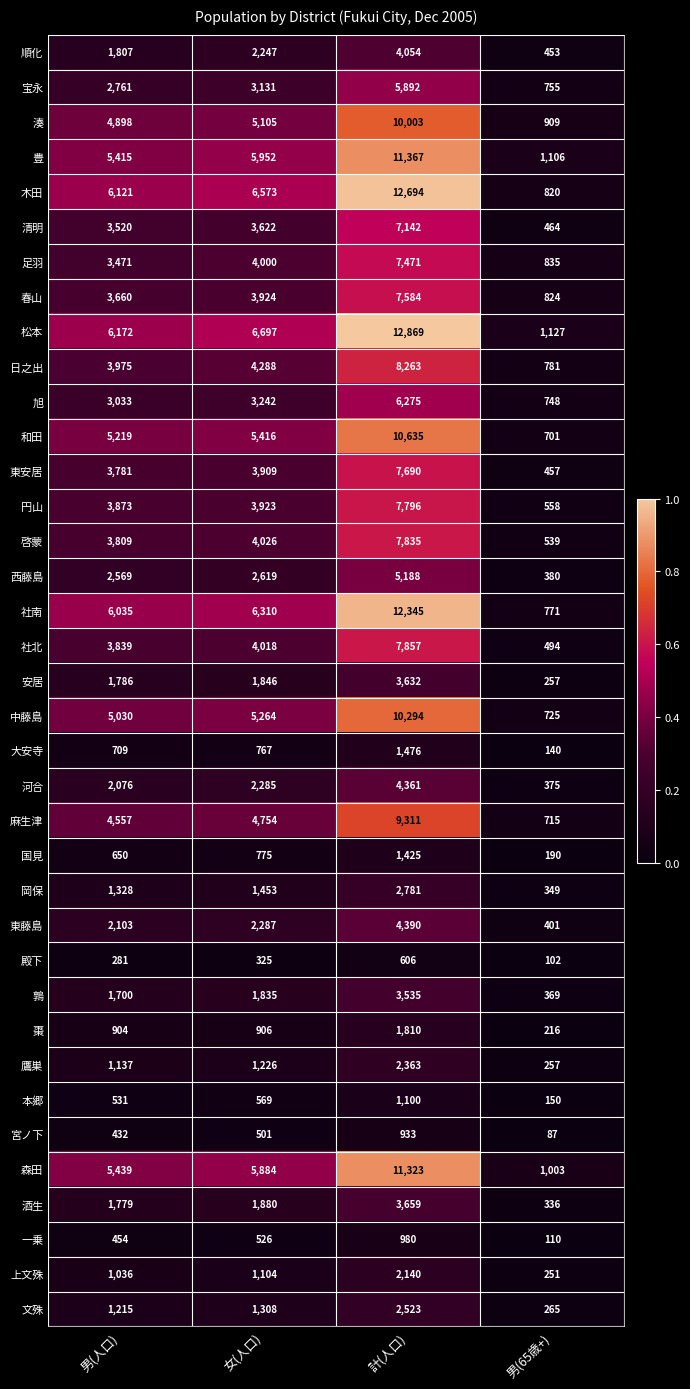

At which category is the sum across all series the highest?

計(人口)